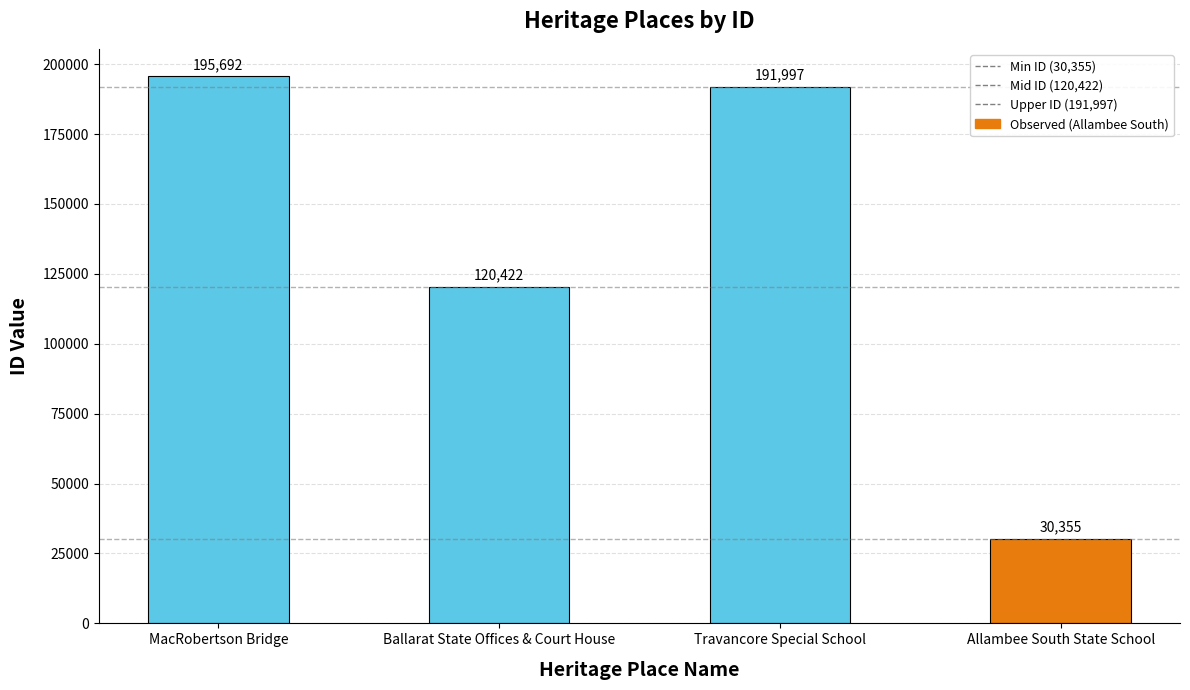

What is the value of the 1st bar from the left?

195692